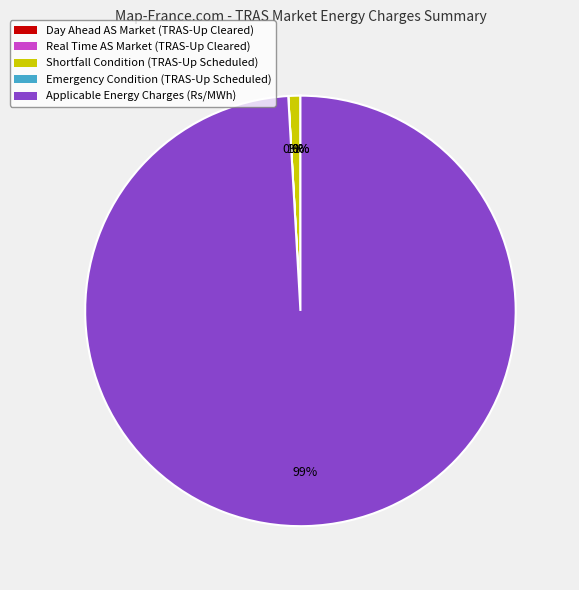

To the nearest percent, what percentage of the pie is Shortfall Condition (TRAS-Up Scheduled)?

1%